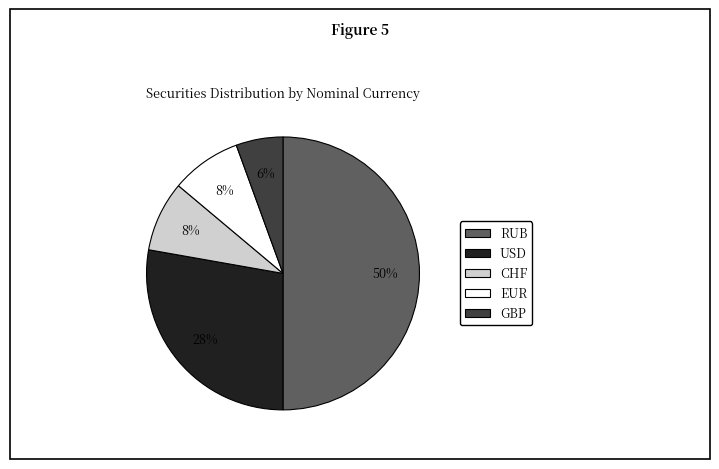

Is it true that USD is 35% of the pie?

False